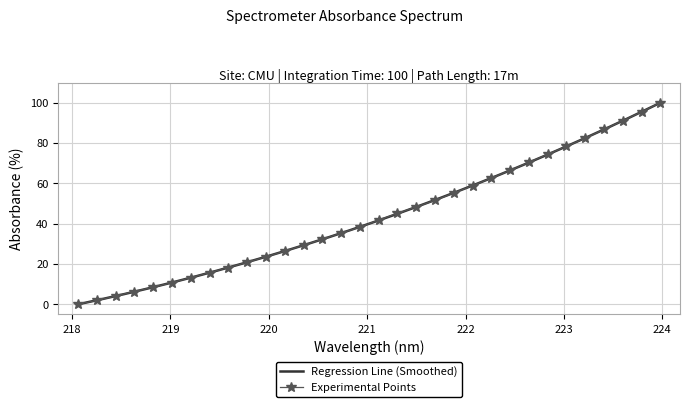

What is the value of the Experimental Points point at the 17th from the left?

41.8